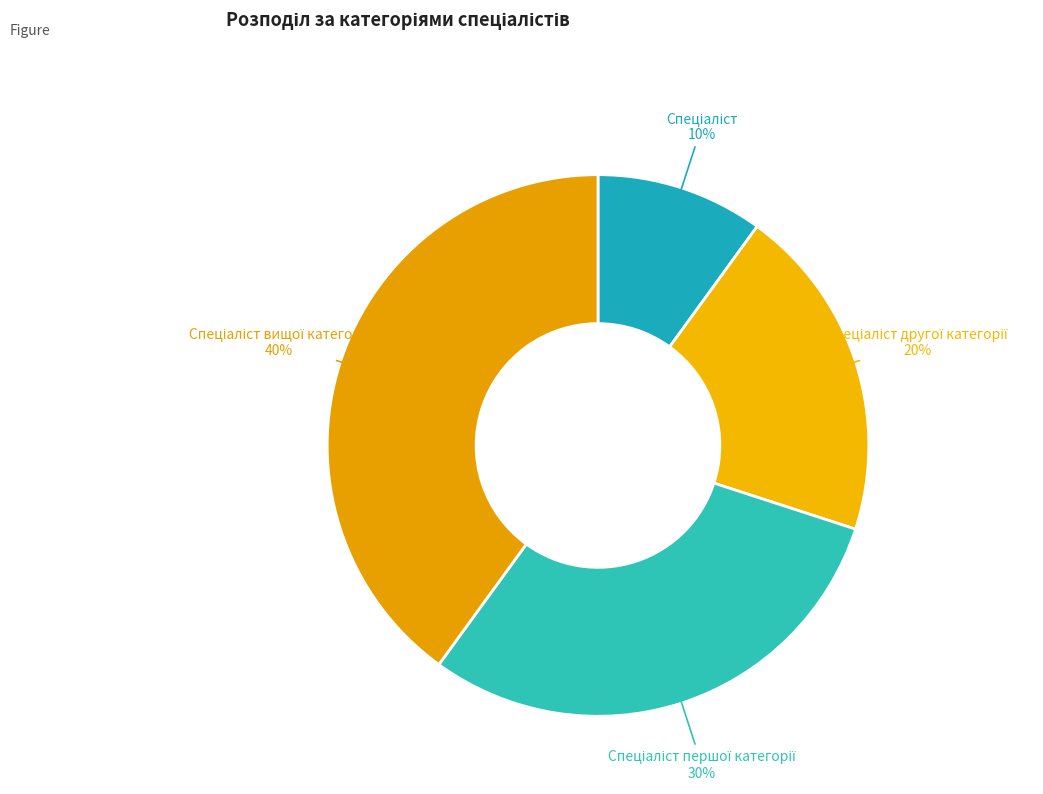

How many slices are in this pie chart?

4